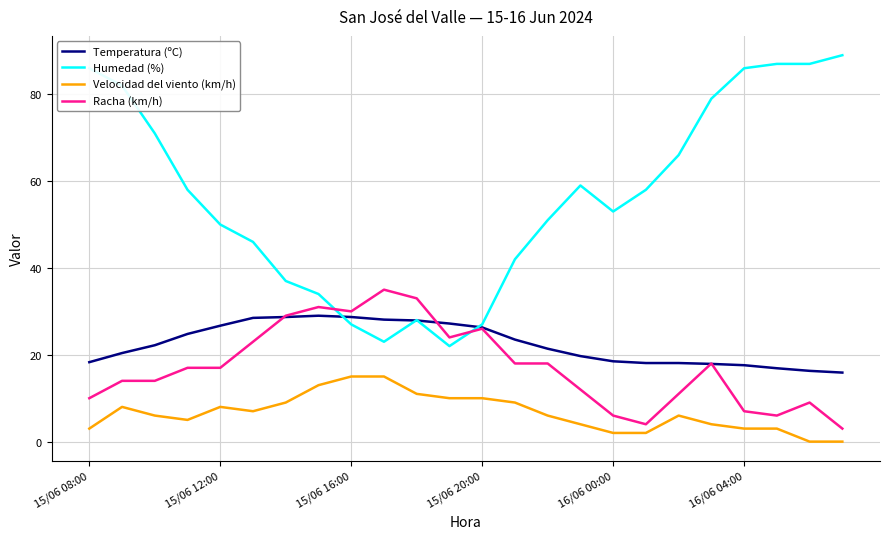

True or false: Velocidad del viento (km/h) and Racha (km/h) cross at least once.

False